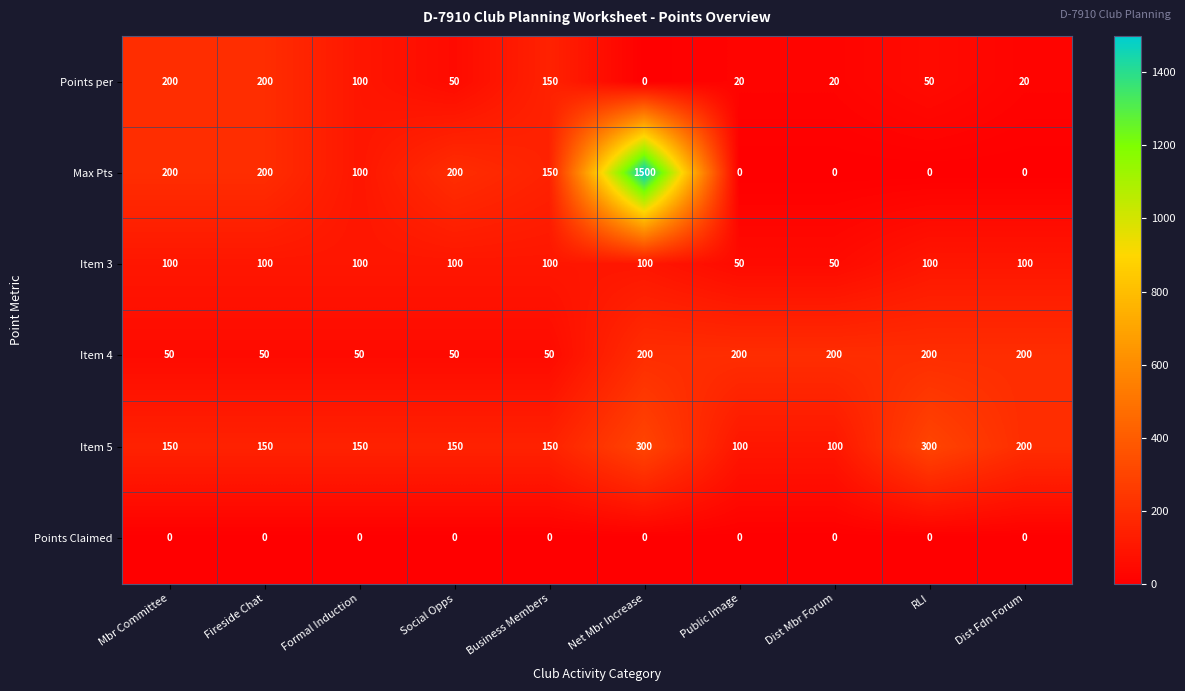

How many series are shown in this chart?

6